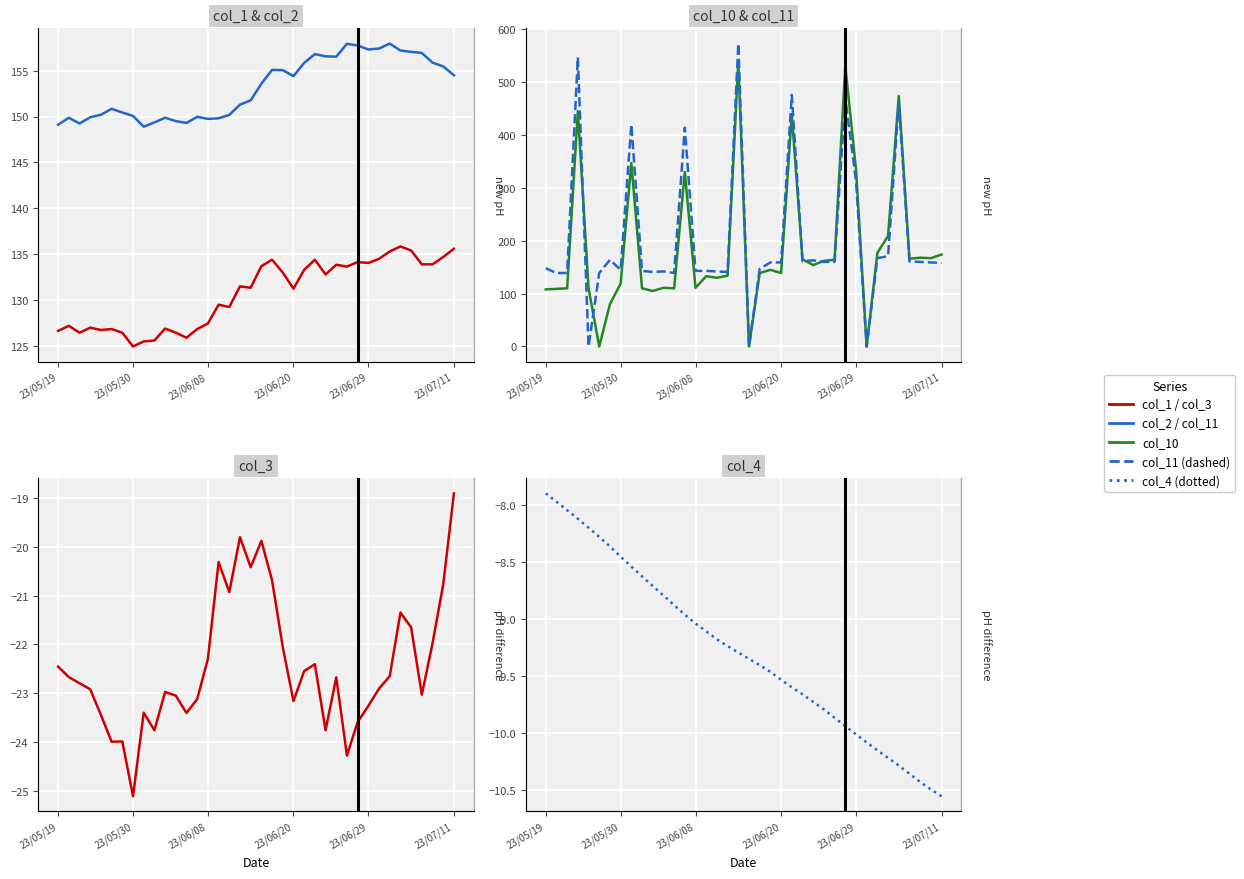

Between 23/06/08 and 22, which series saw the biggest shift?

col_10